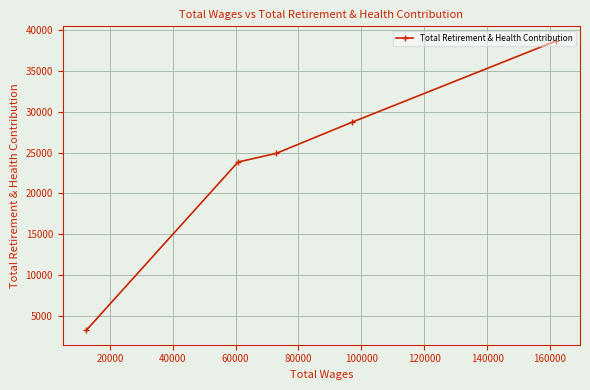

What is the value of the 4th point from the left?

28724